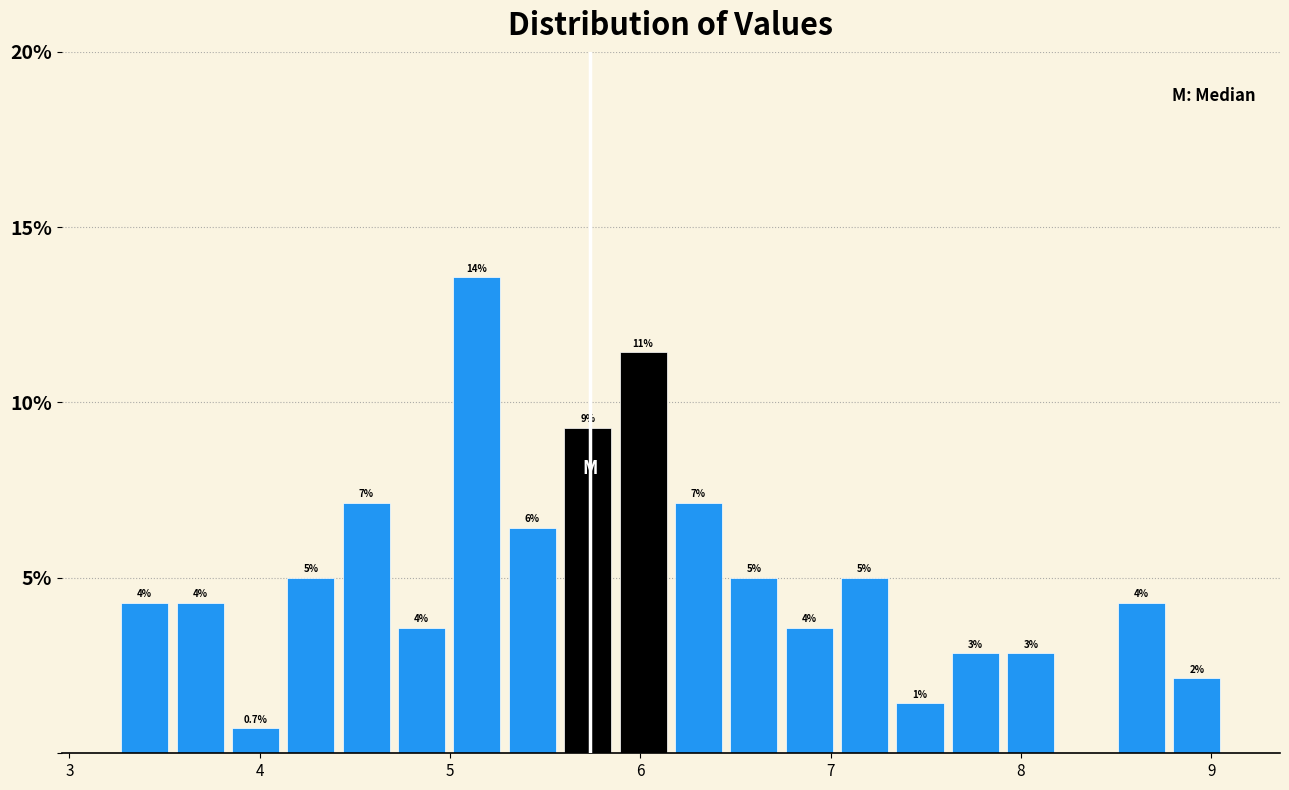

Around what value on the x-axis is the tallest bar? Give the approximate position of its centre, as read against the axis.

5.1